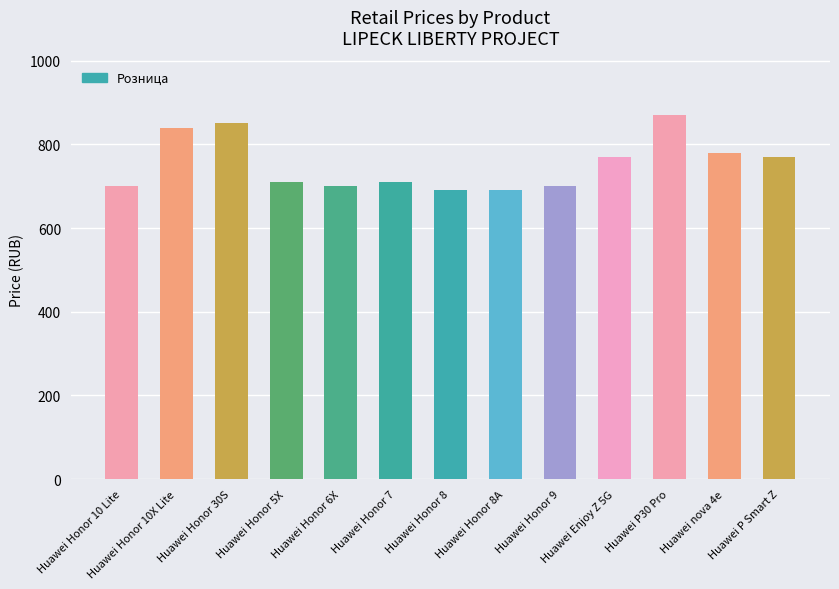

What is the greatest value displayed?

870